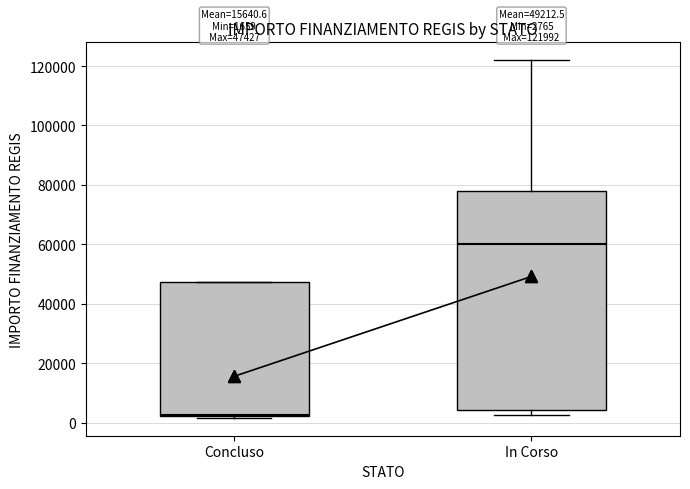

Comparing the boxes themselves (not the whiskers), which one is the tallest?

In Corso